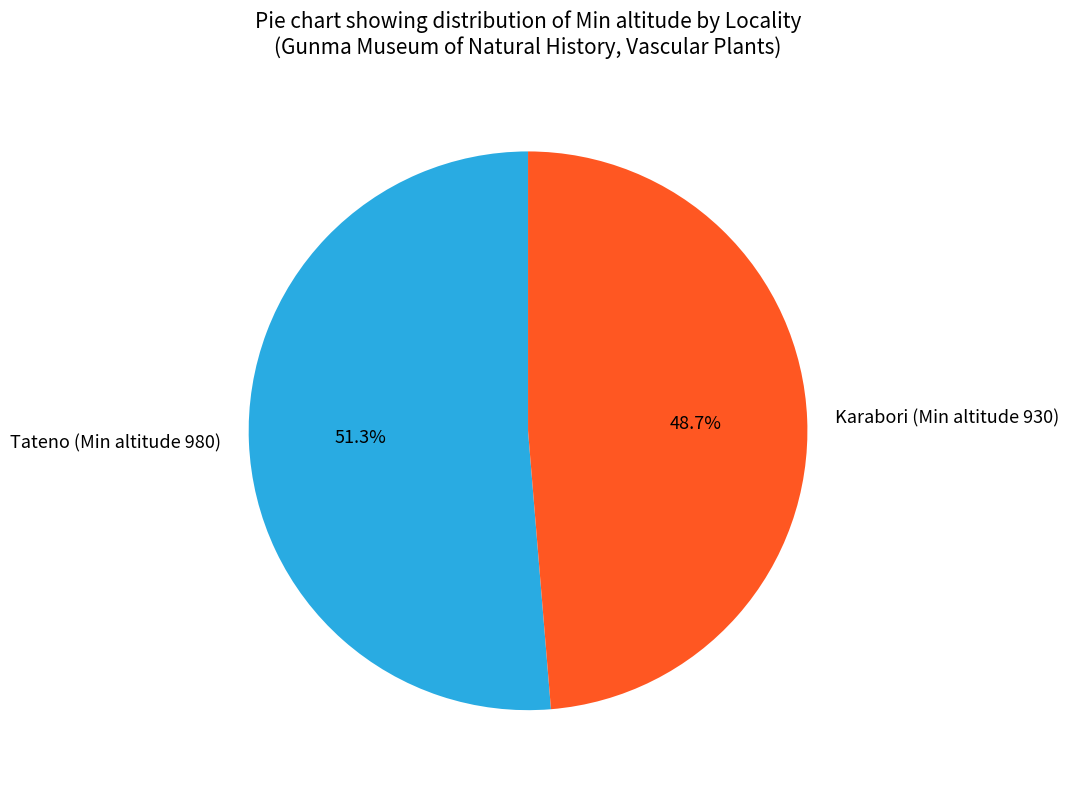

To the nearest percent, what portion does Tateno (Min altitude 980) represent?

51%